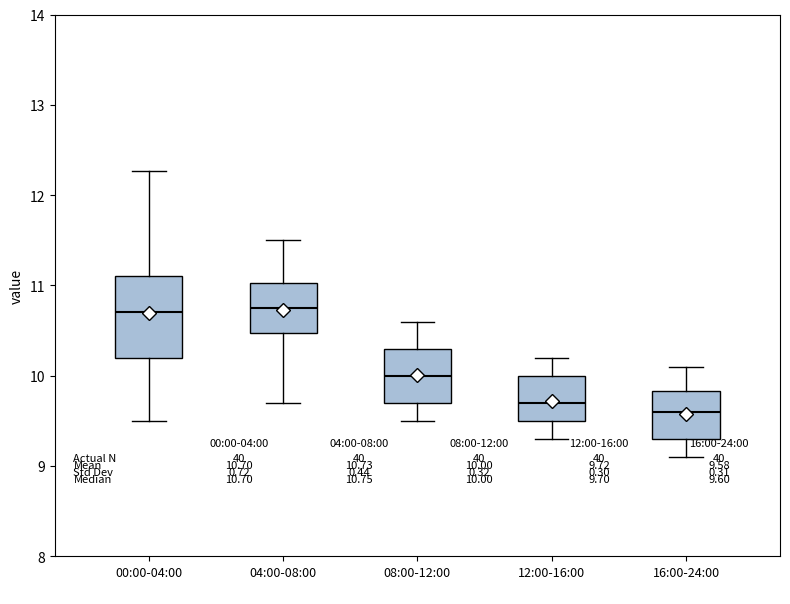

Reading left to right, read every box against the y-axis: the position of its median line, the range the box covers, and the ends of its whiskers. The values are not printed on the chart, so give them approximately, as read against the axis.

00:00-04:00: median 10.7, box 10.2 to 11.1, whiskers 9.5 to 12.3
04:00-08:00: median 10.8, box 10.5 to 11.0, whiskers 9.7 to 11.5
08:00-12:00: median 10.0, box 9.7 to 10.3, whiskers 9.5 to 10.6
12:00-16:00: median 9.7, box 9.5 to 10.0, whiskers 9.3 to 10.2
16:00-24:00: median 9.6, box 9.3 to 9.8, whiskers 9.1 to 10.1